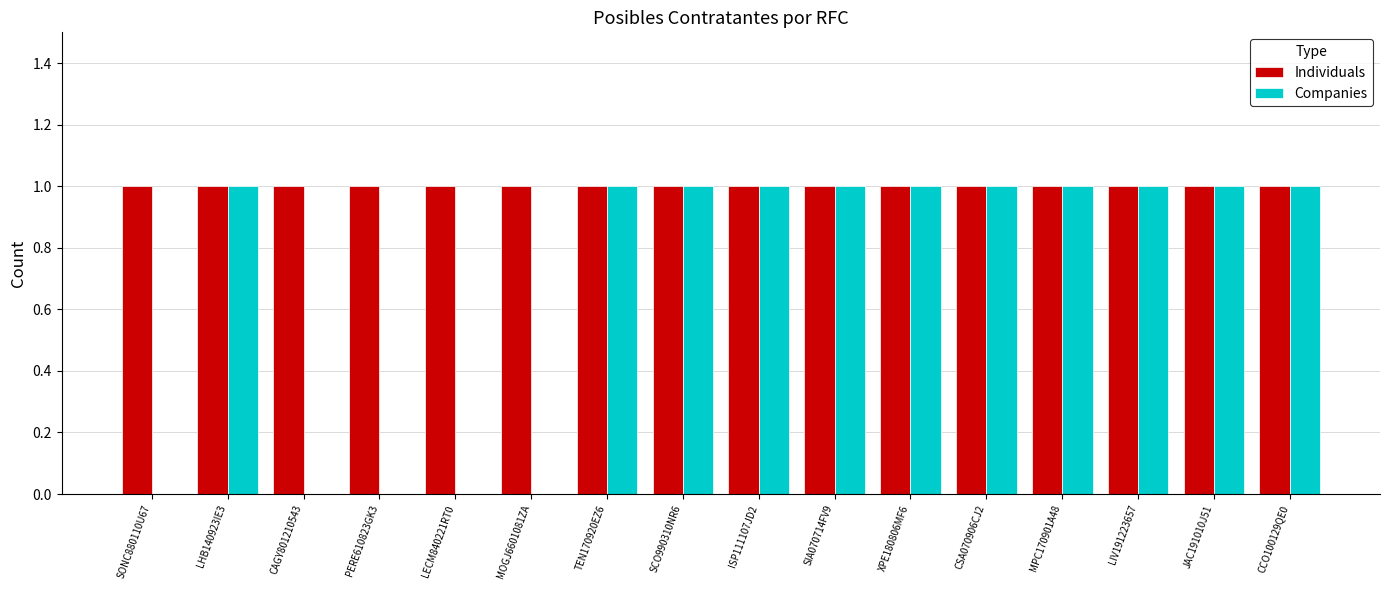

Are the bars horizontal?

No